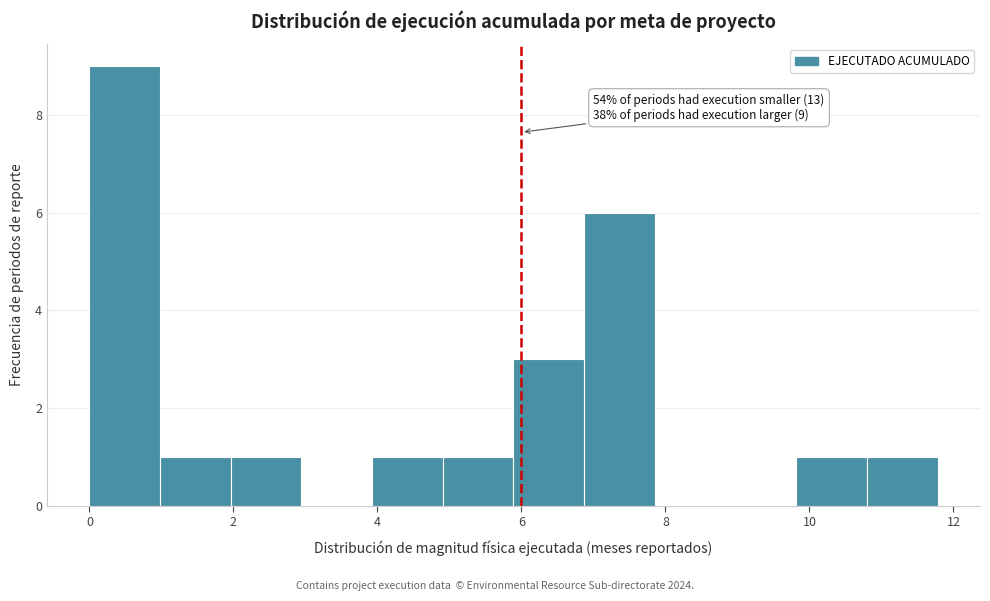

Over which range of the x-axis is the bar tallest?

0.0 to 1.0